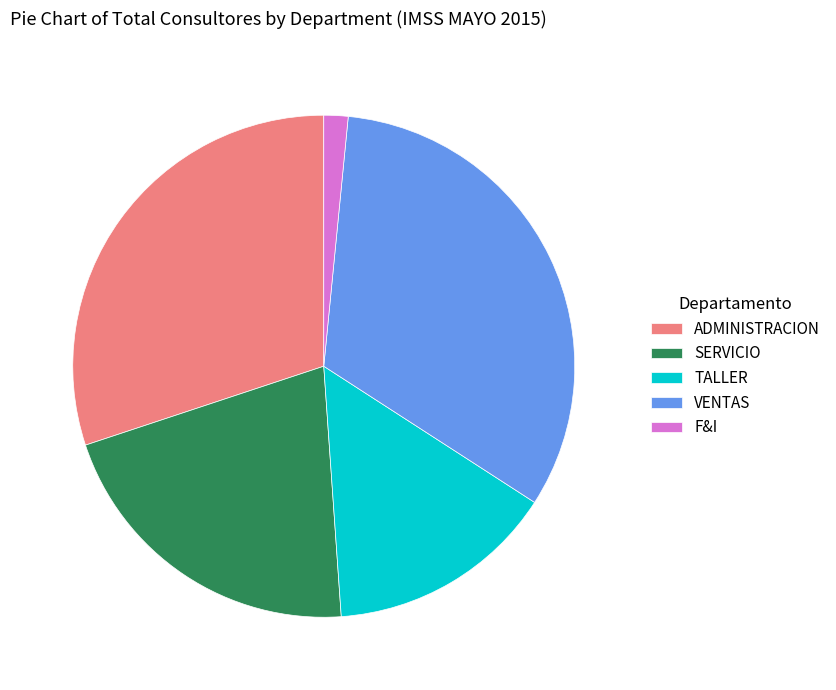

Which slice is the smallest?

F&I